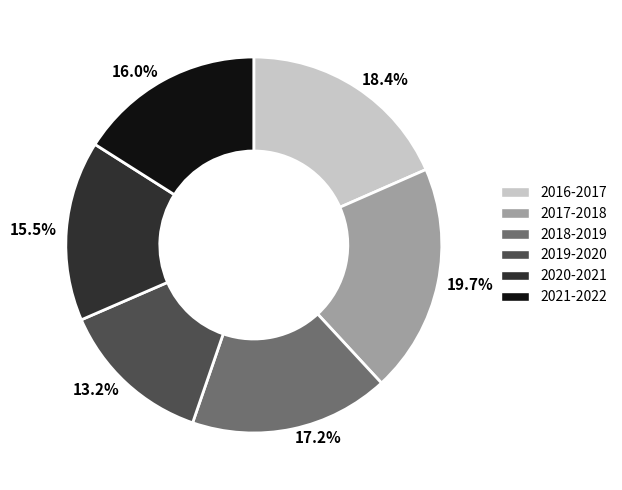

How many segments does this pie chart have?

6